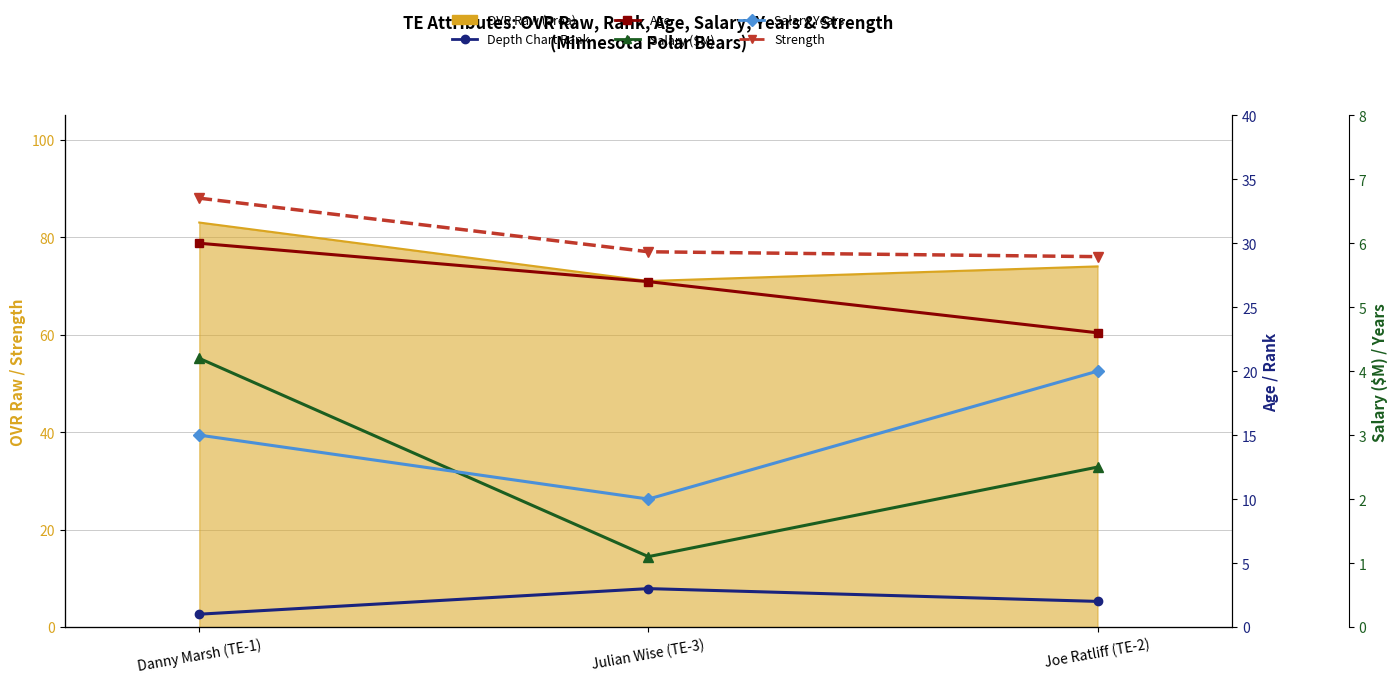

Between Danny Marsh (TE-1) and Julian Wise (TE-3), which series saw the biggest shift?

strength